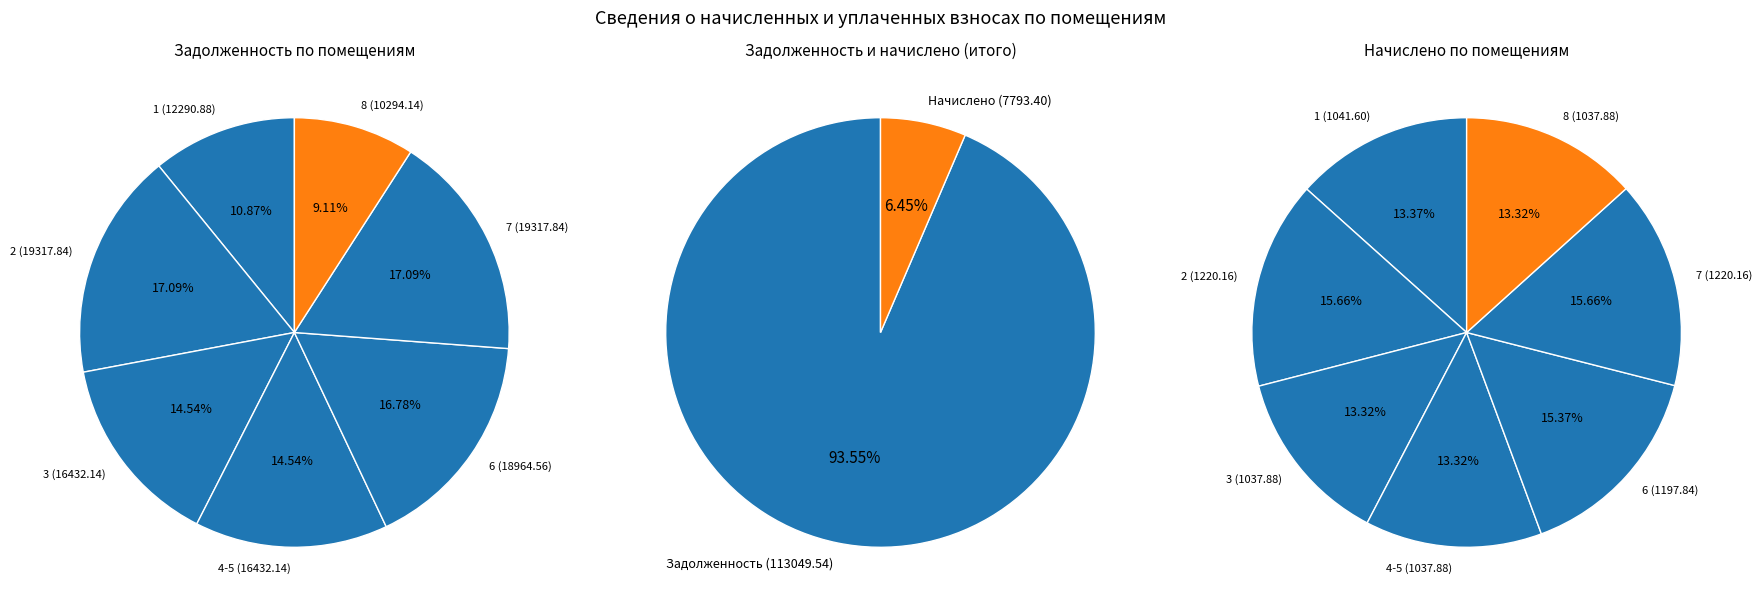

What percentage do 1 and 4-5 together represent?

25.4%